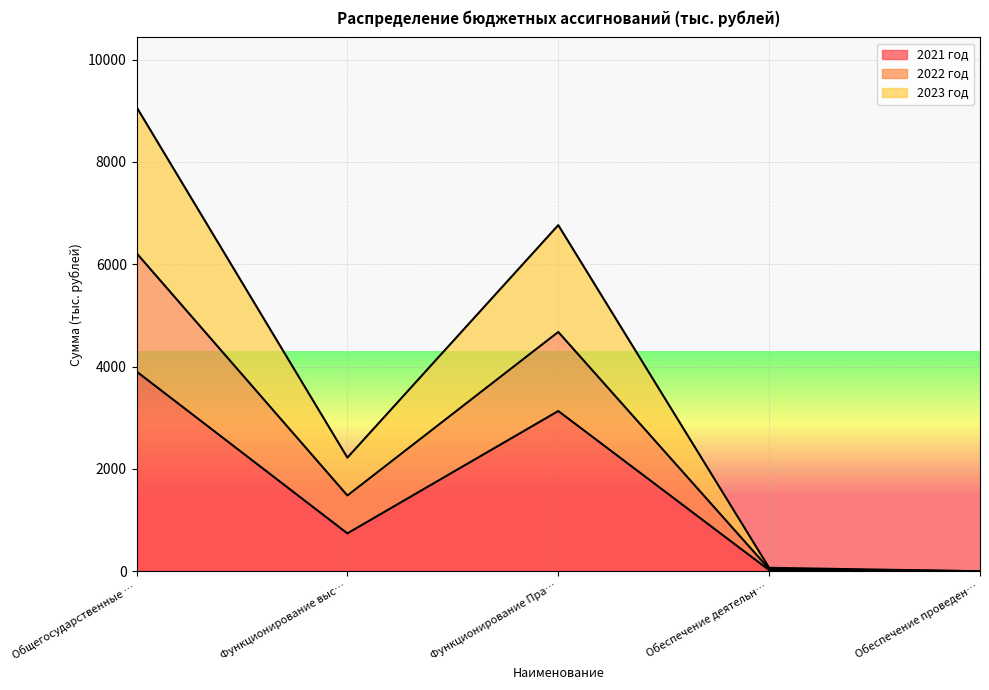

What are all the series names shown in the legend?

2021 год, 2022 год, 2023 год